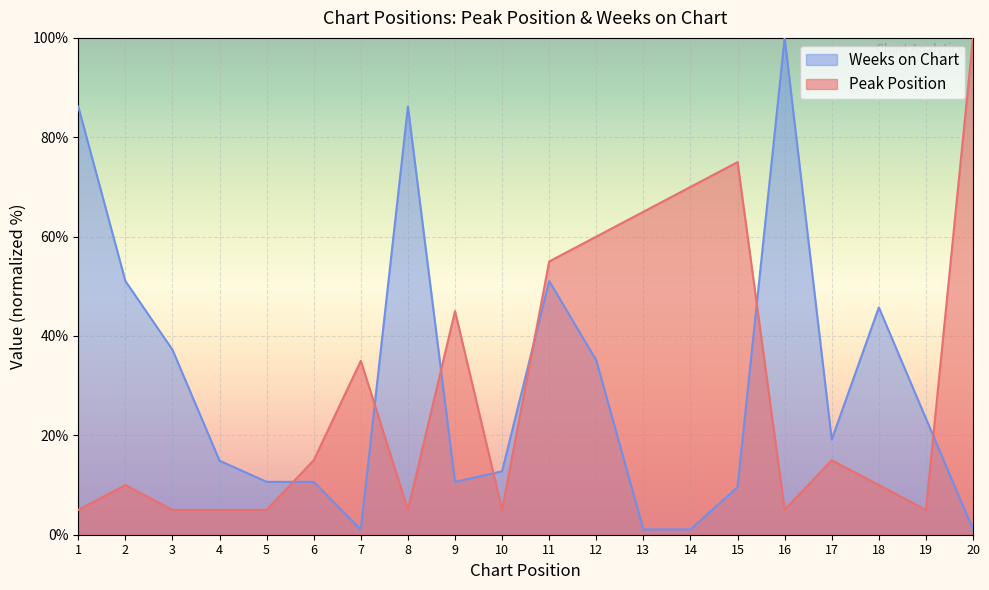

Which series has the widest spread of values?

Weeks on Chart